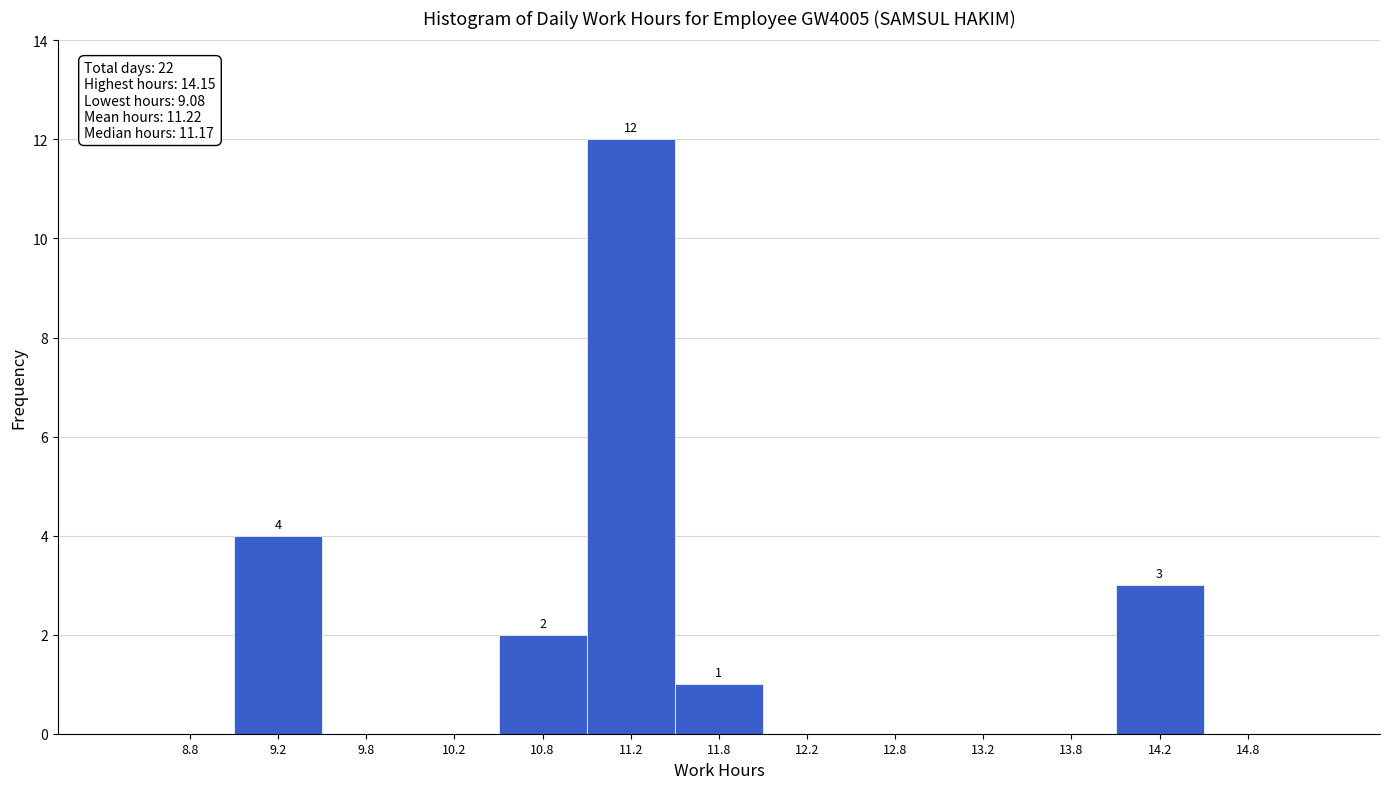

Over which range of the x-axis is the bar tallest?

11.0 to 11.5